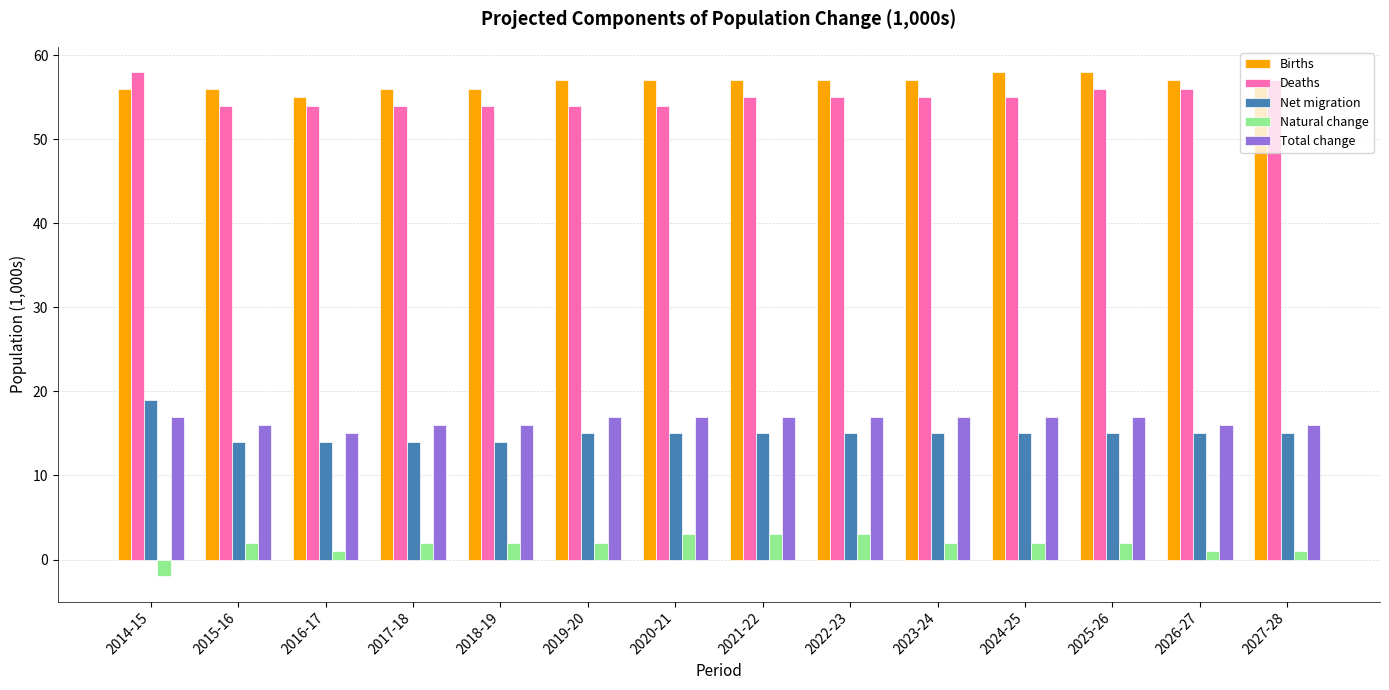

What is the average value of the Births series?

57